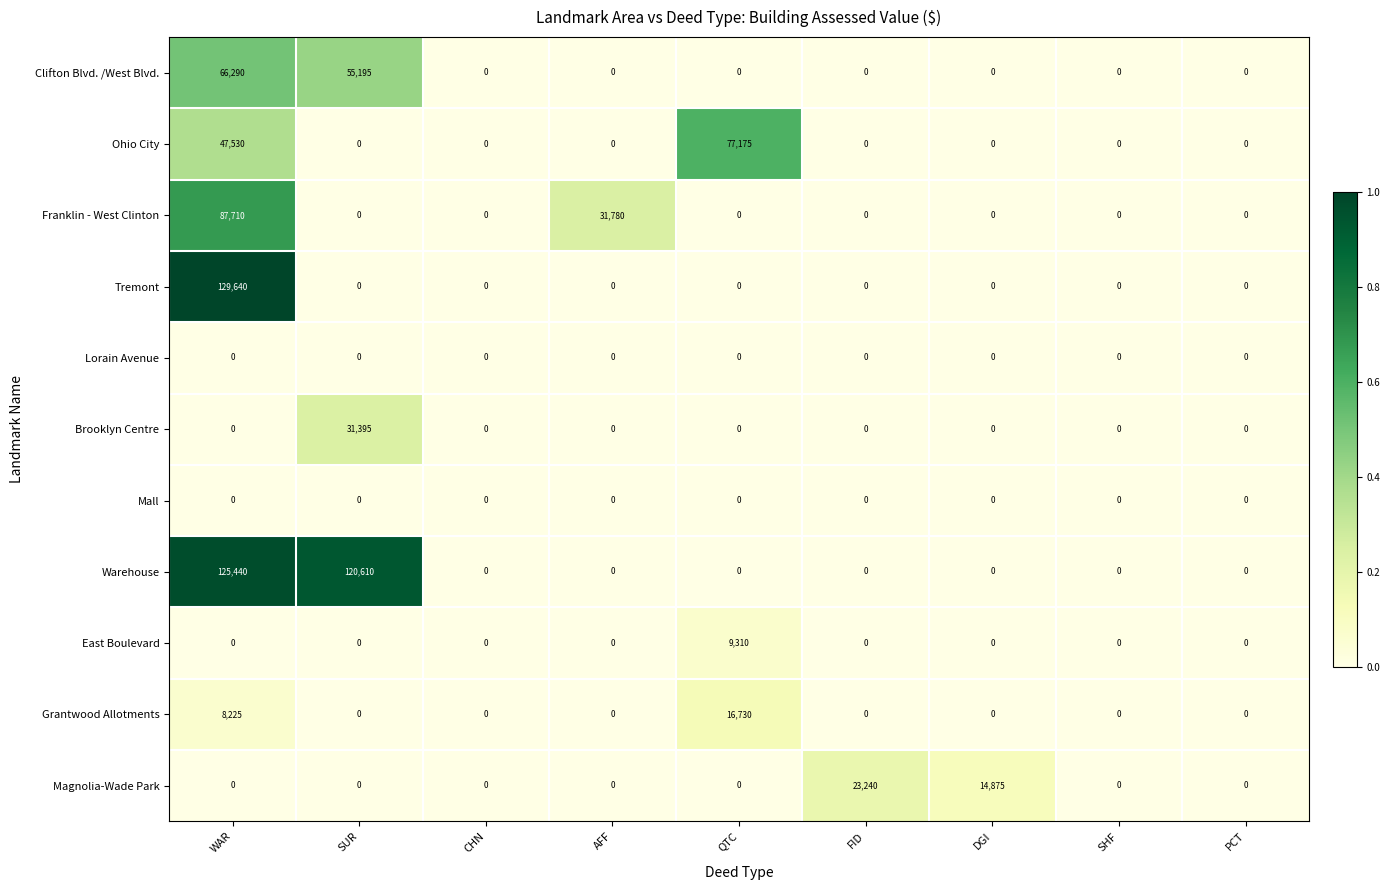

At which category is the sum across all series the highest?

WAR